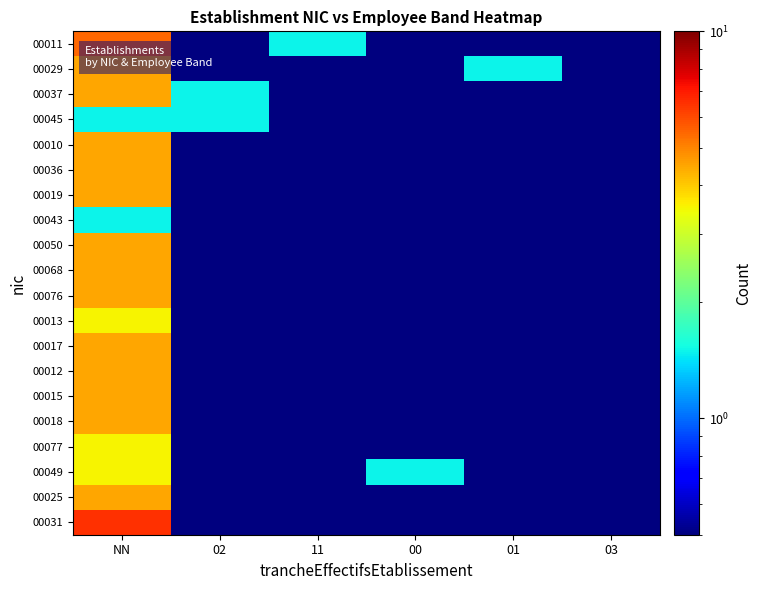

Reading left to right, extract all data points from this chart.

00011: NN=5.5	02=0.5	11=1.5	00=0.5	01=0.5	03=0.5
00029: NN=4.5	02=0.5	11=0.5	00=0.5	01=1.5	03=0.5
00037: NN=4.5	02=1.5	11=0.5	00=0.5	01=0.5	03=0.5
00045: NN=1.5	02=1.5	11=0.5	00=0.5	01=0.5	03=0.5
00010: NN=4.5	02=0.5	11=0.5	00=0.5	01=0.5	03=0.5
00036: NN=4.5	02=0.5	11=0.5	00=0.5	01=0.5	03=0.5
00019: NN=4.5	02=0.5	11=0.5	00=0.5	01=0.5	03=0.5
00043: NN=1.5	02=0.5	11=0.5	00=0.5	01=0.5	03=0.5
00050: NN=4.5	02=0.5	11=0.5	00=0.5	01=0.5	03=0.5
00068: NN=4.5	02=0.5	11=0.5	00=0.5	01=0.5	03=0.5
00076: NN=4.5	02=0.5	11=0.5	00=0.5	01=0.5	03=0.5
00013: NN=3.5	02=0.5	11=0.5	00=0.5	01=0.5	03=0.5
00017: NN=4.5	02=0.5	11=0.5	00=0.5	01=0.5	03=0.5
00012: NN=4.5	02=0.5	11=0.5	00=0.5	01=0.5	03=0.5
00015: NN=4.5	02=0.5	11=0.5	00=0.5	01=0.5	03=0.5
00018: NN=4.5	02=0.5	11=0.5	00=0.5	01=0.5	03=0.5
00077: NN=3.5	02=0.5	11=0.5	00=0.5	01=0.5	03=0.5
00049: NN=3.5	02=0.5	11=0.5	00=1.5	01=0.5	03=0.5
00025: NN=4.5	02=0.5	11=0.5	00=0.5	01=0.5	03=0.5
00031: NN=6.5	02=0.5	11=0.5	00=0.5	01=0.5	03=0.5